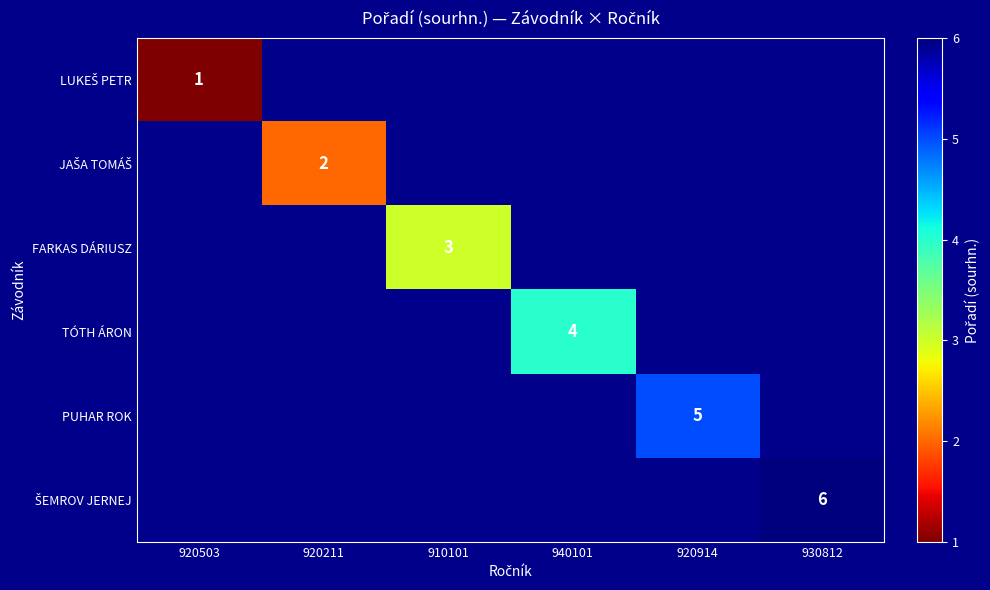

True or false: PUHAR ROK has a value of 3 at 920914.

False